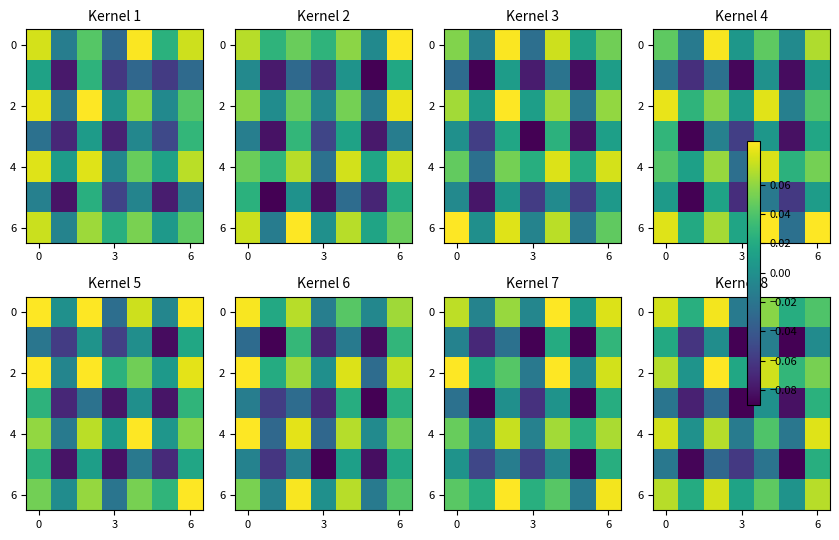

What is the difference between the highest and lowest values at 3?

0.1